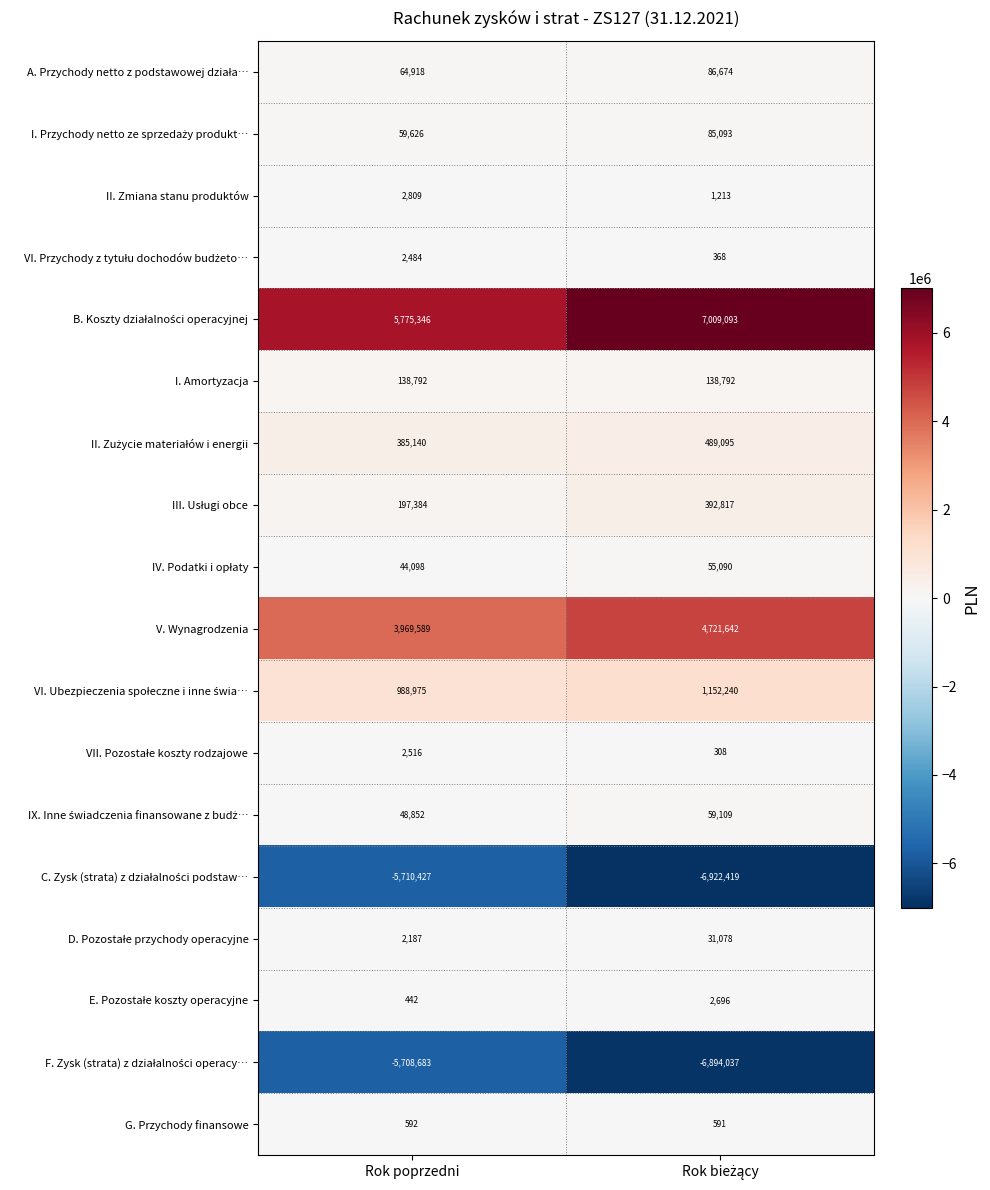

The II. Zmiana stanu produktów series shows 2809 at Rok poprzedni. True or false?

True